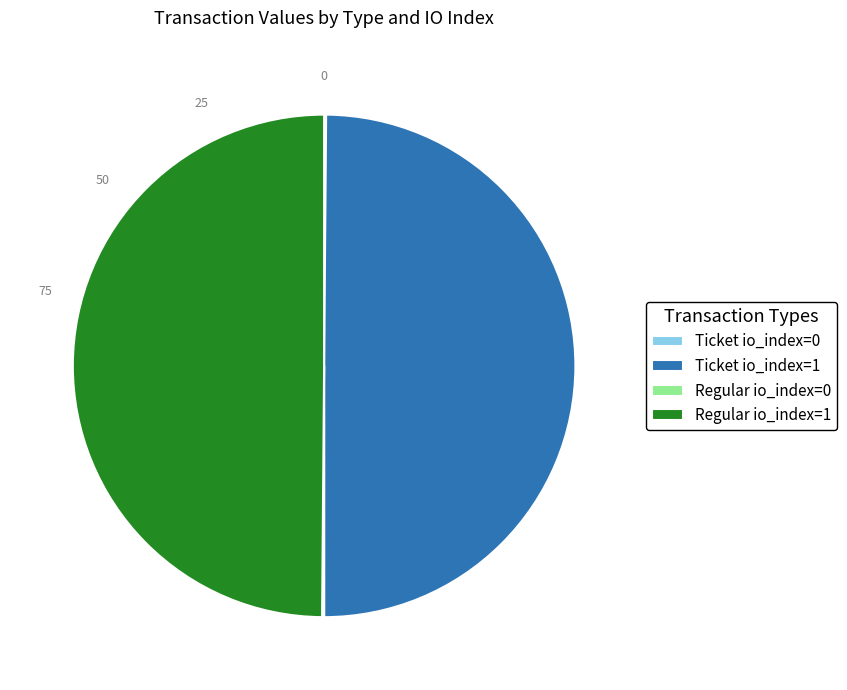

What is the ratio of the value at Ticket io_index=1 to the value at Regular io_index=1?

1.0